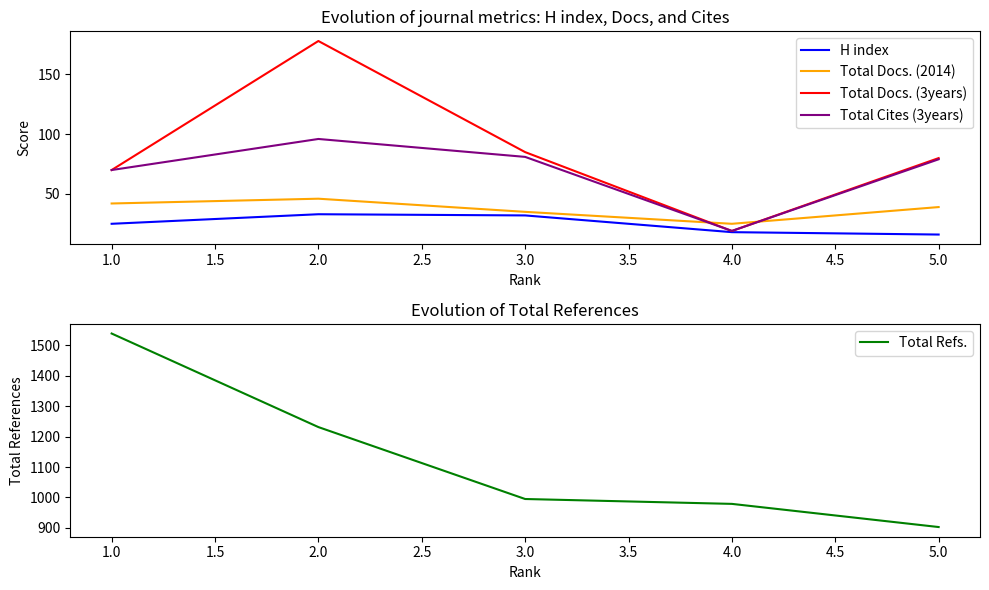

What is the maximum value shown in the chart?

1538